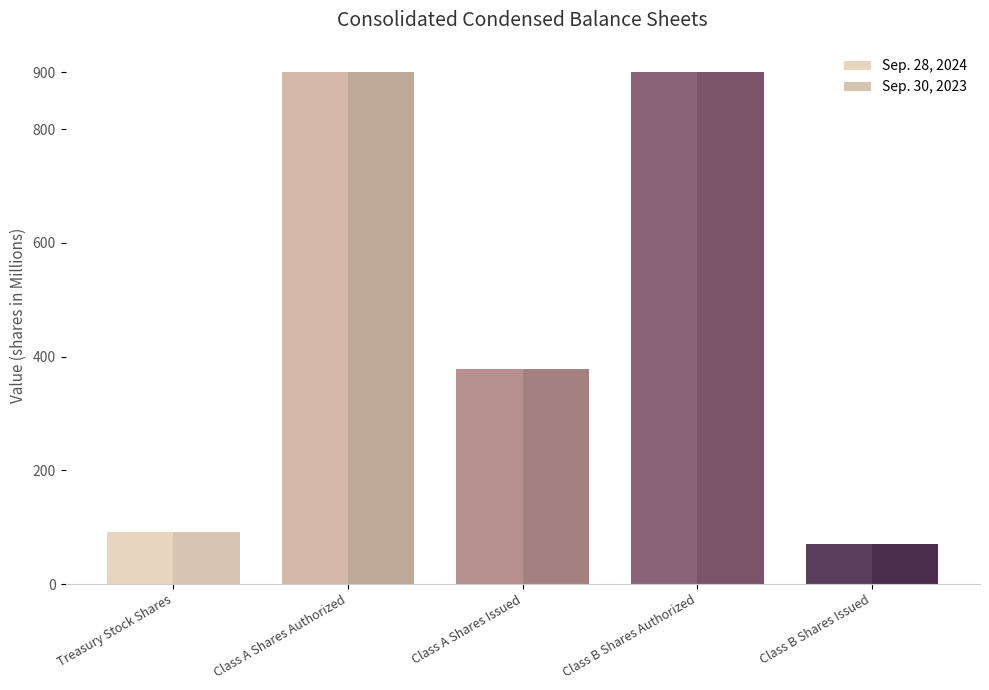

At which category is the sum across all series the highest?

Class A Shares Authorized